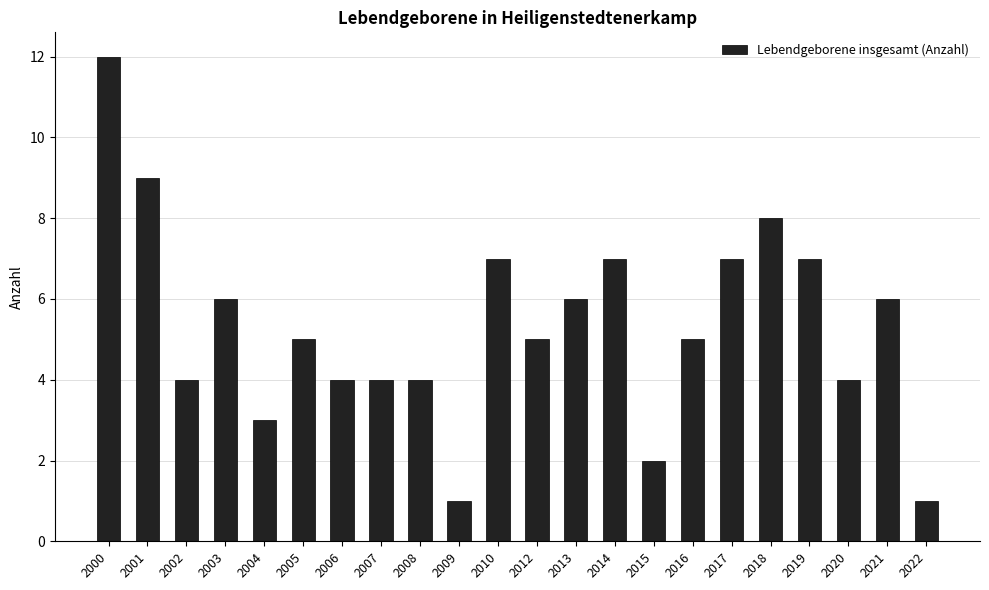

Are the bars grouped side by side (vs. stacked)?

No